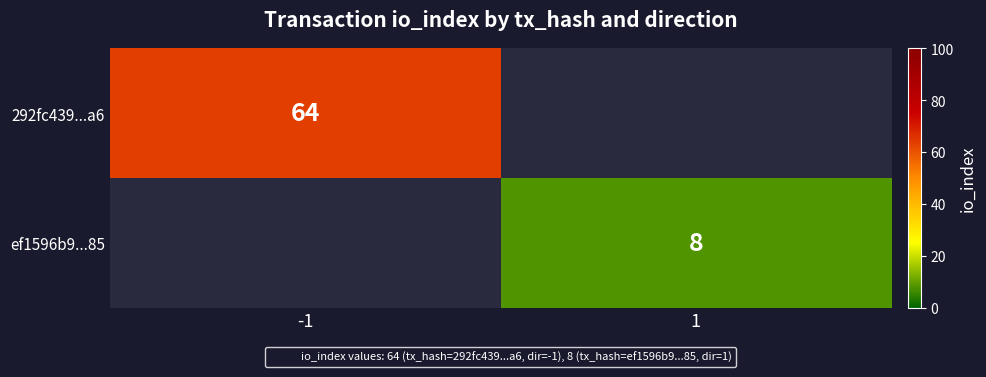

At how many categories does at least one series exceed 45?

1